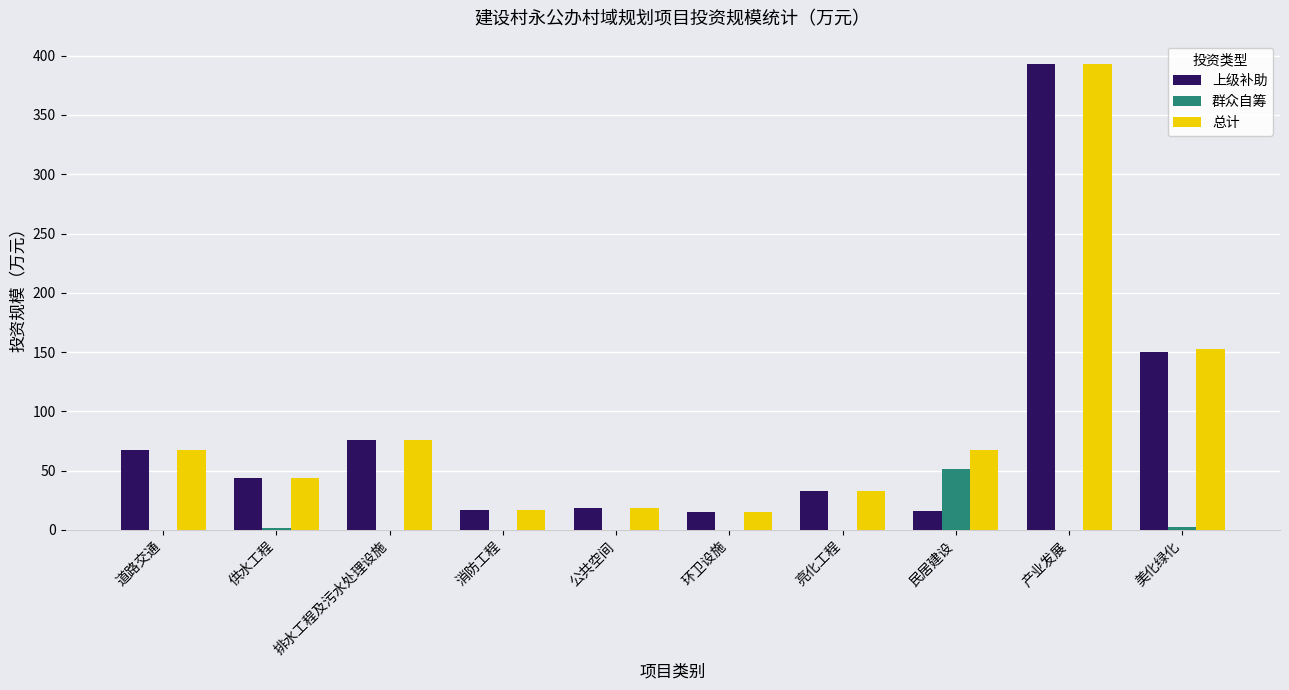

What is the maximum value for 群众自筹?

51.3